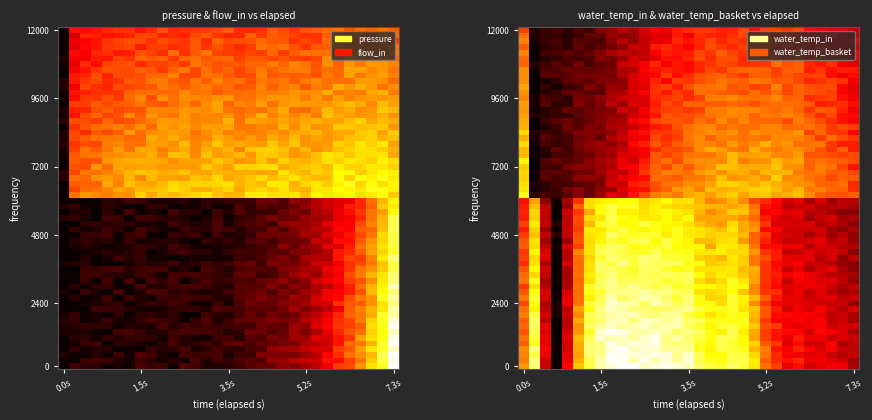

The water_temperature_in series shows 0.1 at 26. True or false?

False